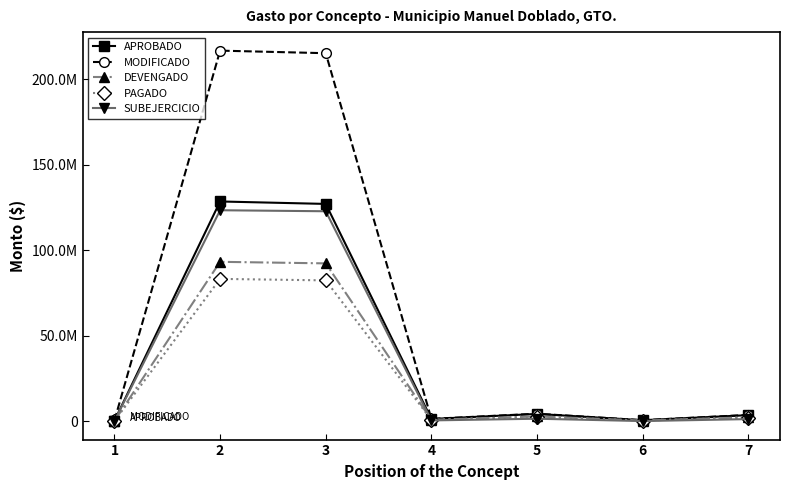

What value does the DEVENGADO series have at 4?

908306.6